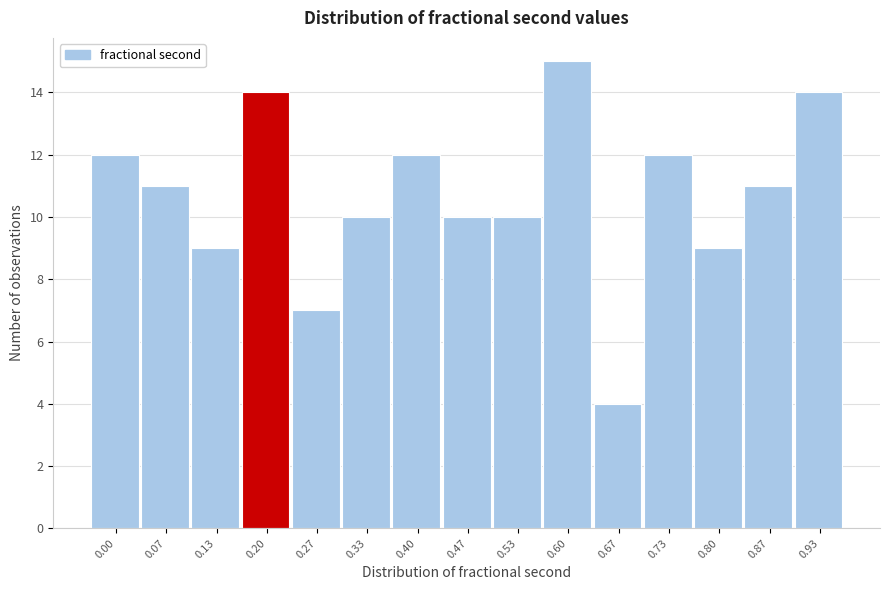

Reading left to right, what are all the values shown in this chart?

0.00=12	0.07=11	0.13=9	0.20=14	0.27=7	0.33=10	0.40=12	0.47=10	0.53=10	0.60=15	0.67=4	0.73=12	0.80=9	0.87=11	0.93=14